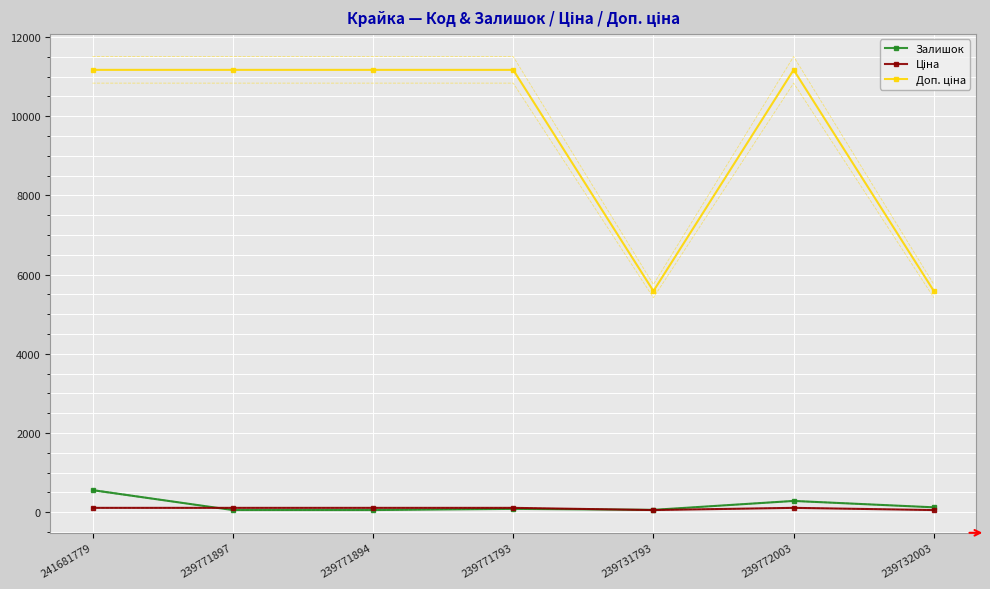

At which label is Залишок closest to 307?

239772003